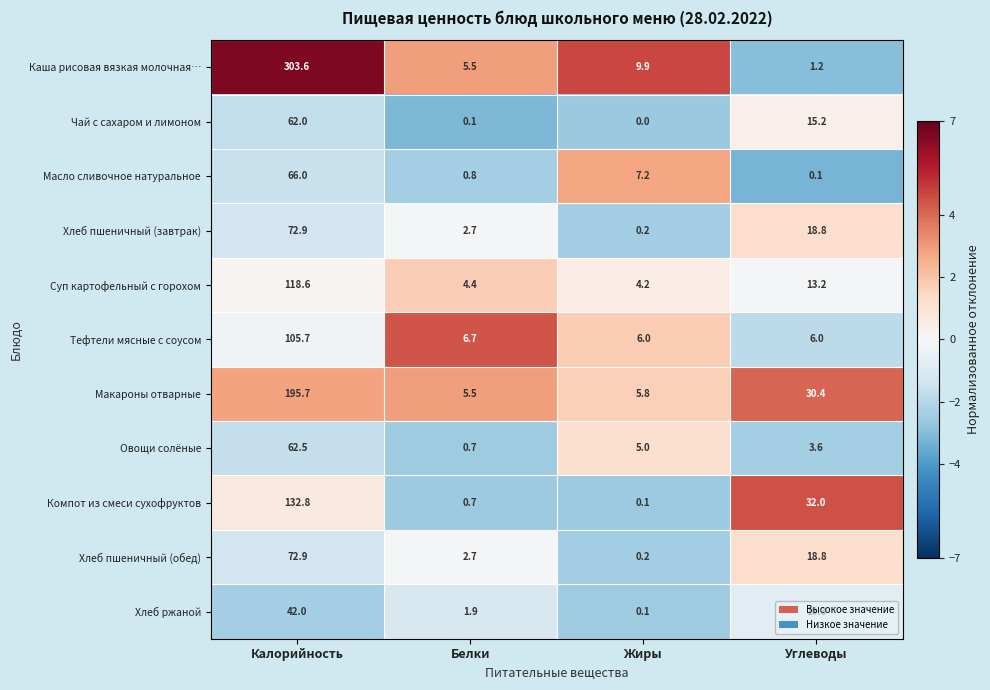

Which category has the lowest value in the Хлеб пшеничный (завтрак) series?

Жиры